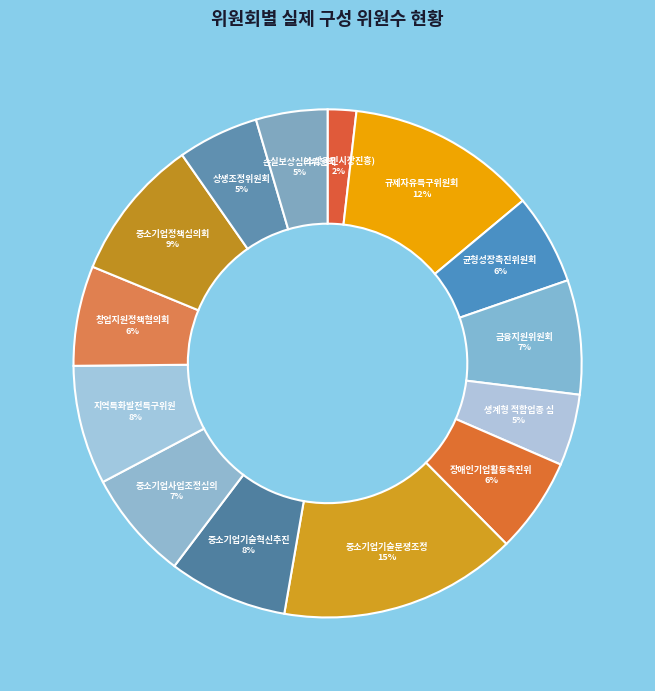

How many segments does this pie chart have?

14